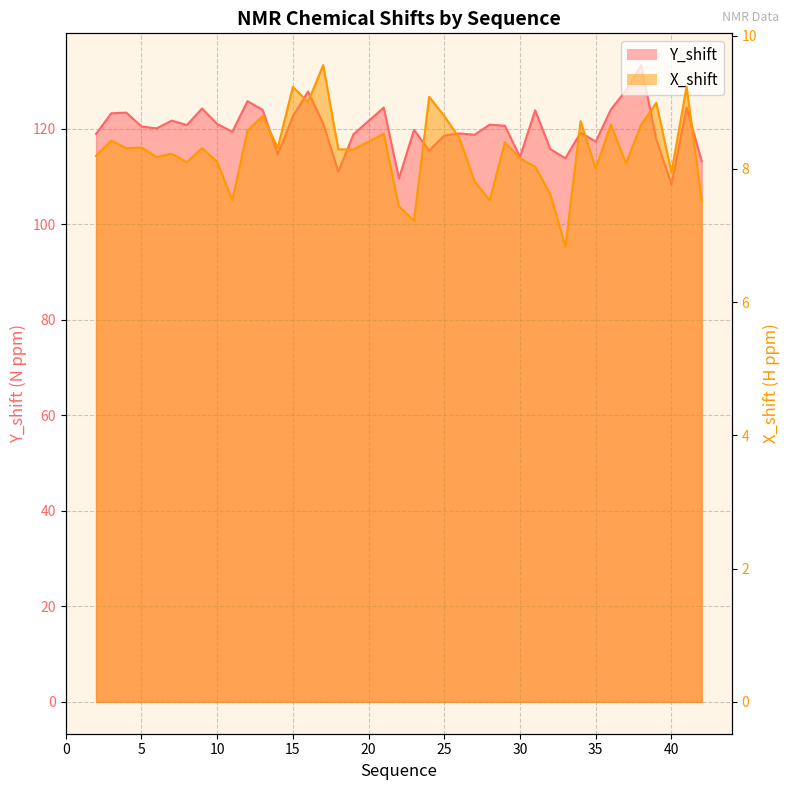

What is the difference between the maximum and minimum values in the X_shift series?

2.7